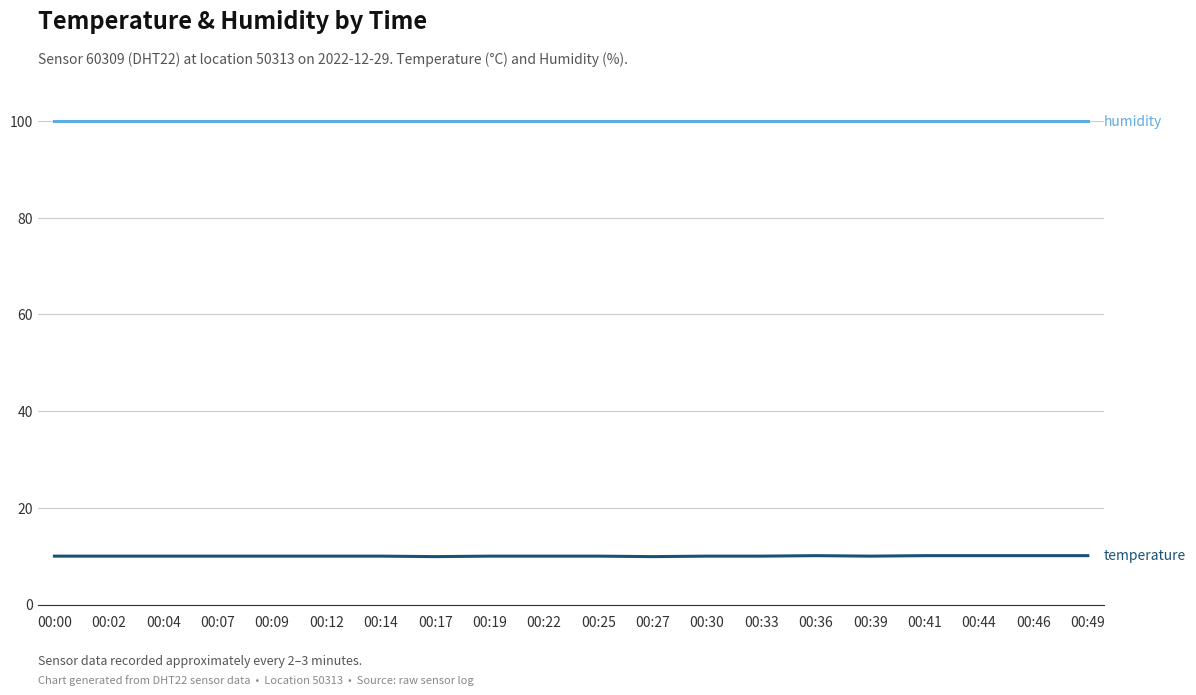

Does the chart have visible grid lines?

Yes